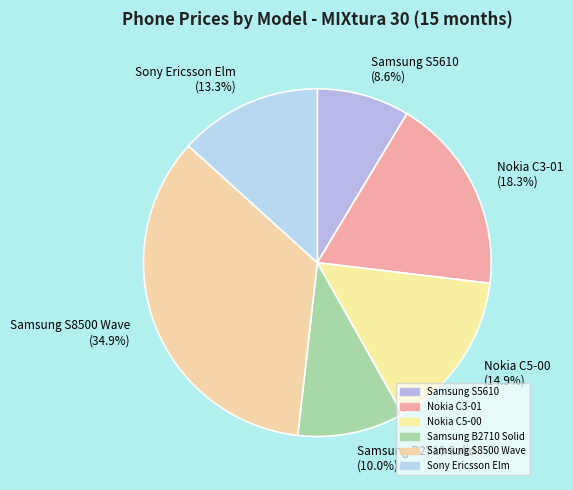

Is it true that Samsung S5610 is 1% of the pie?

False